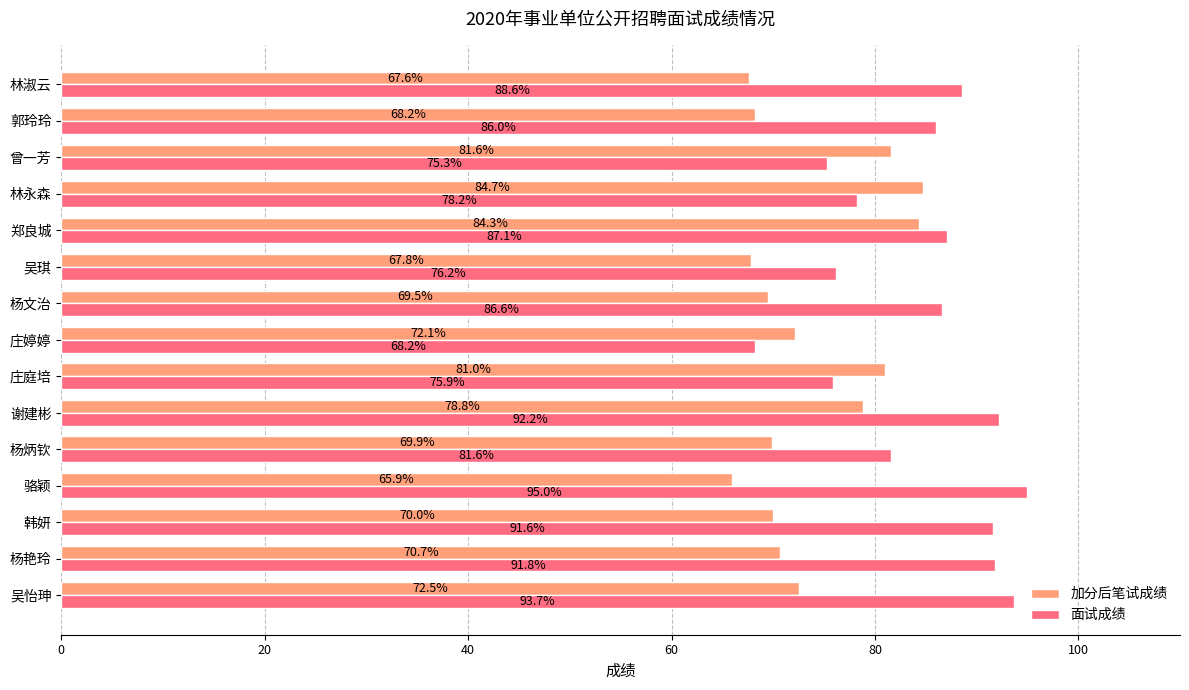

Which label corresponds to the largest value in the chart?

骆颖